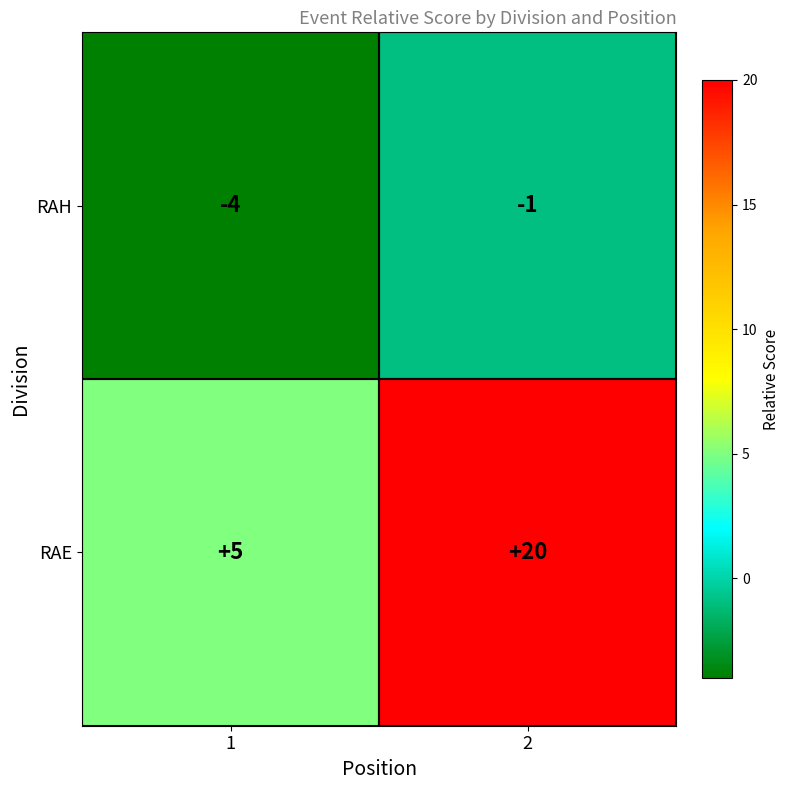

Reading right to left, what are all the values shown in this chart?

RAH: 2=-1	1=-4
RAE: 2=20	1=5